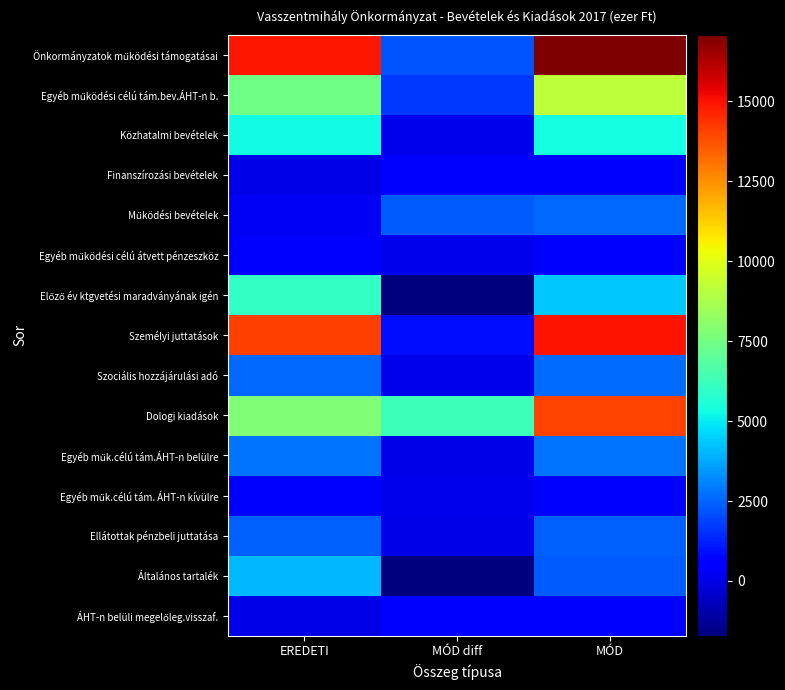

At which category is the sum across all series the highest?

MÓD